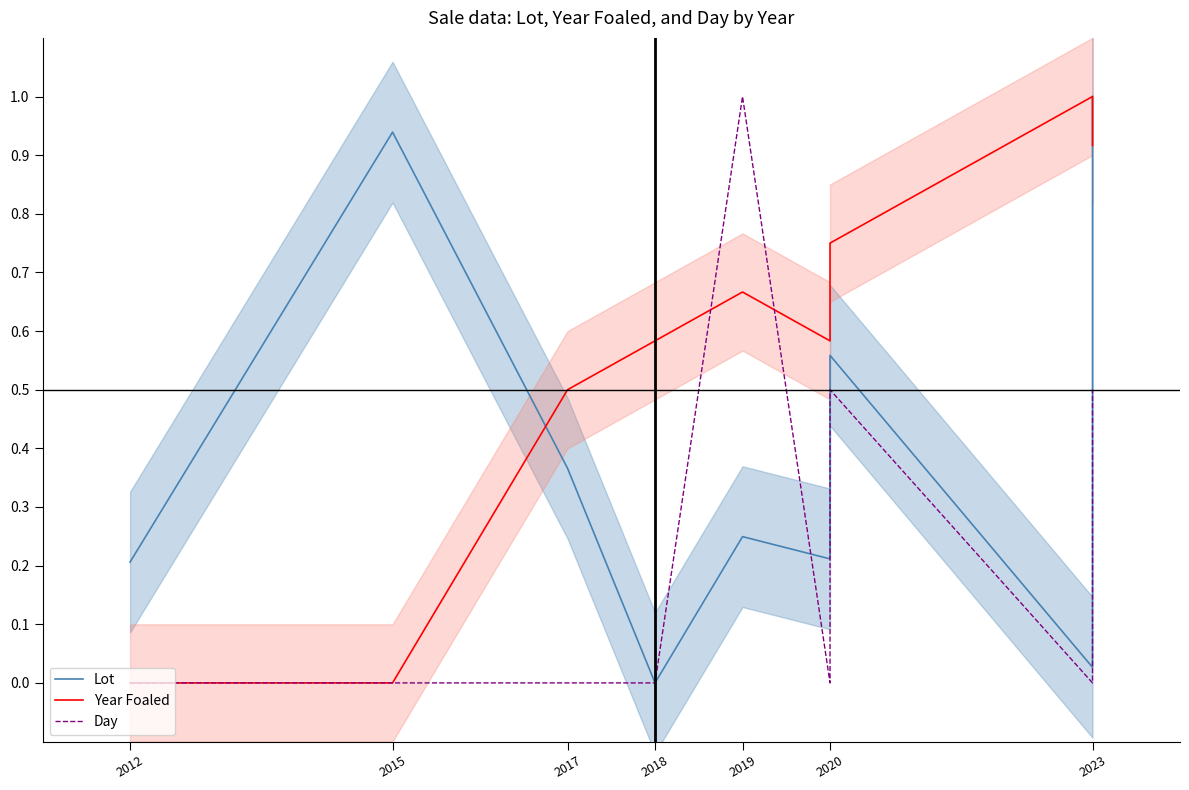

In Year Foaled, how many points are lower than both neighbors (excluding endpoints)?

1